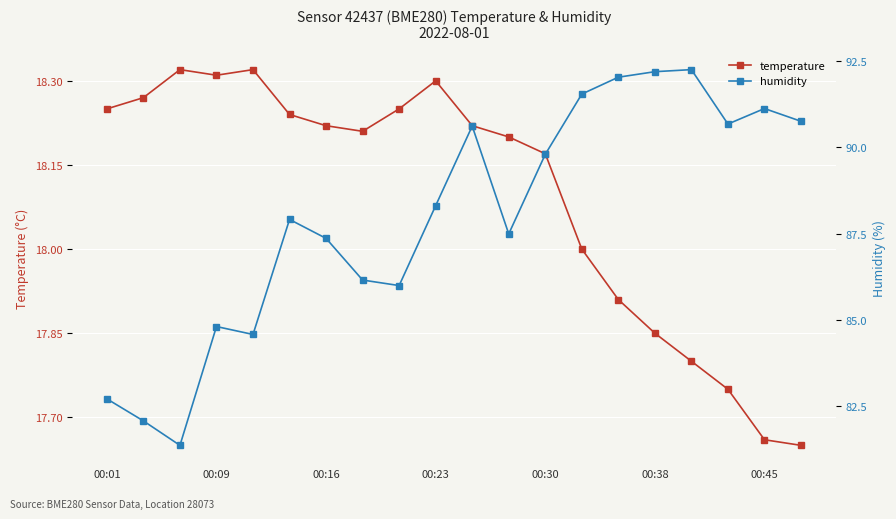

What is the lowest value of the humidity series?

81.3